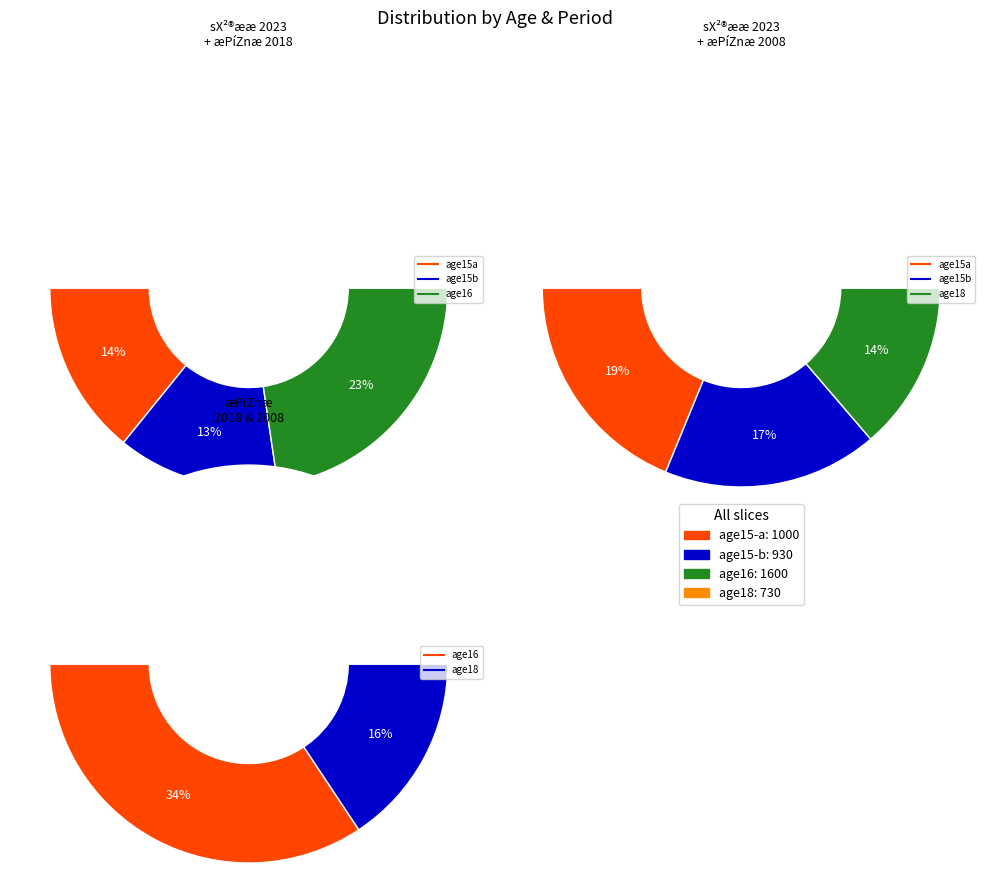

Which slice is the largest?

16